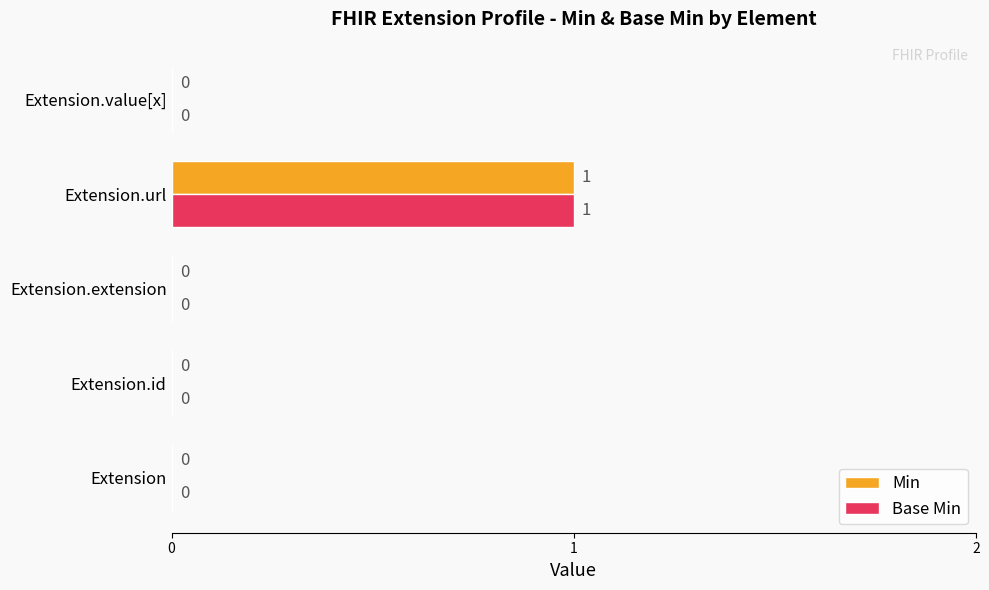

Is it true that Min equals -1 at Extension.value[x]?

False